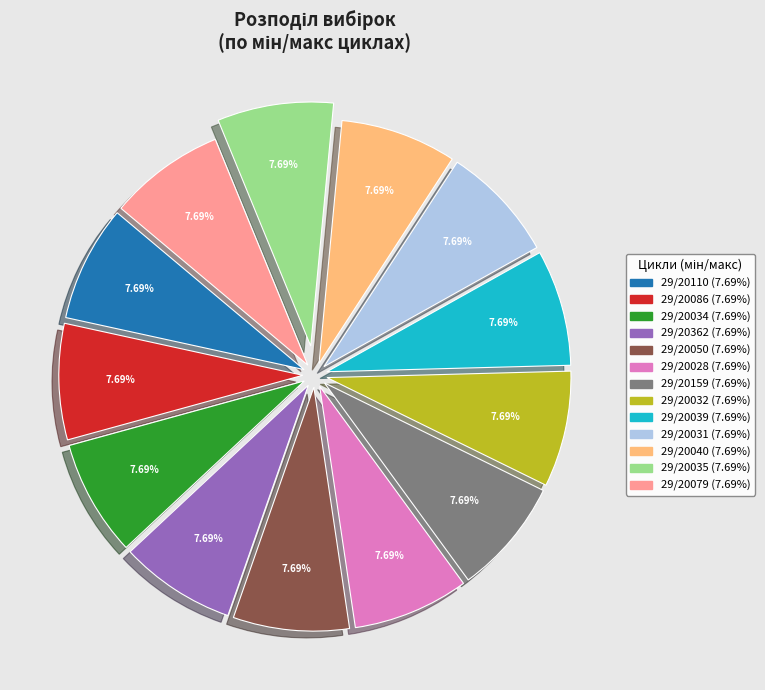

How many slices are in this pie chart?

13